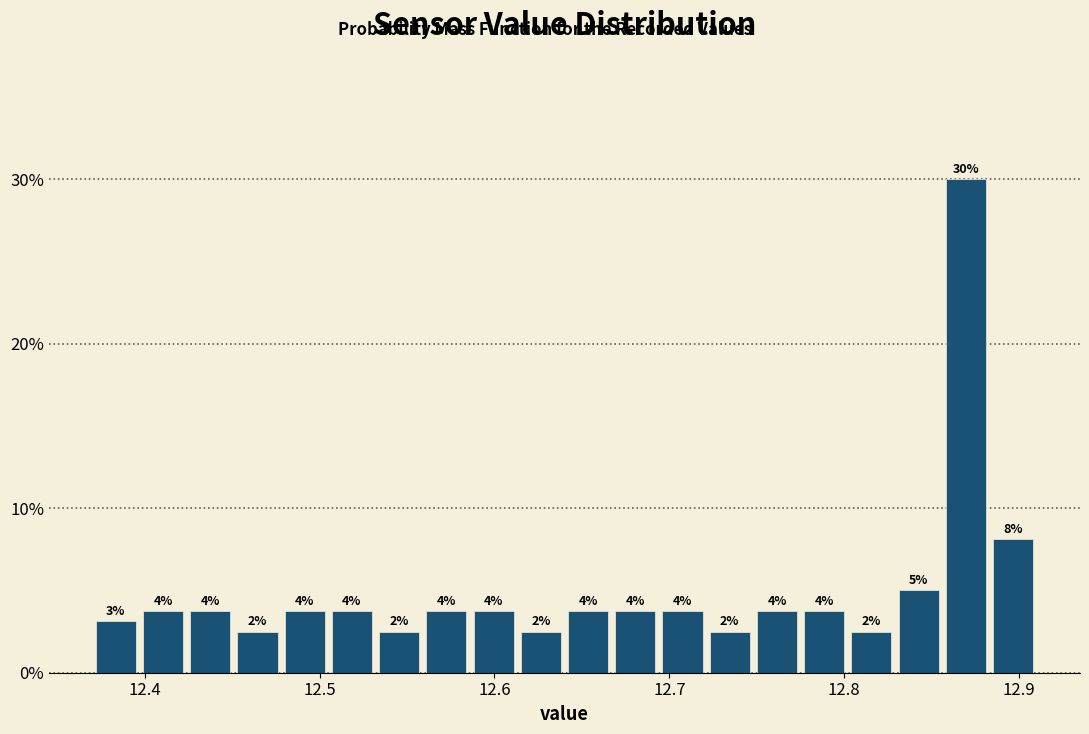

Read against the x-axis, roughly where is the centre of the tallest bar?

12.87